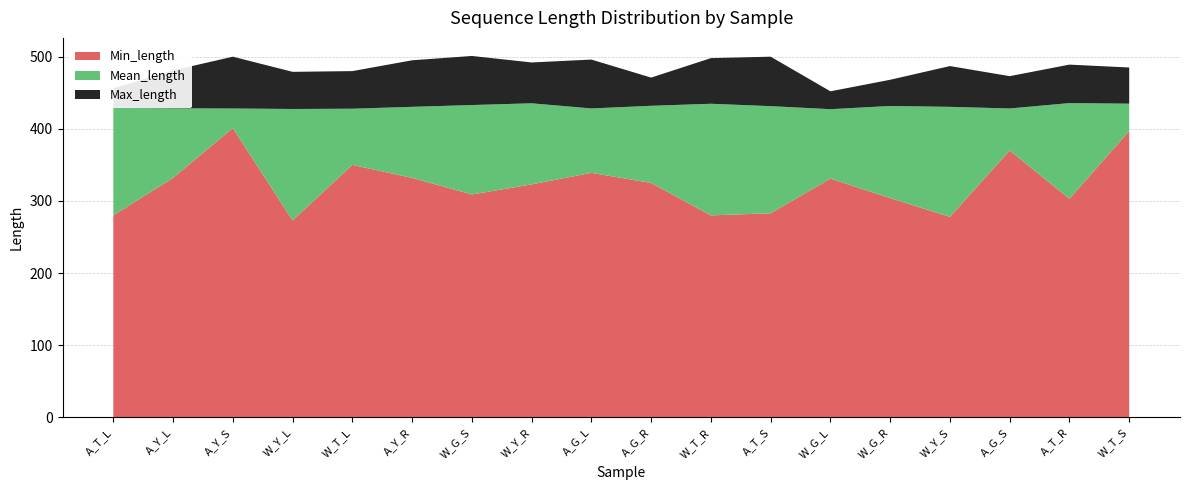

Reading right to left, extract all data points from this chart.

Min_length: W_T_S=397.0	A_T_R=303.0	A_G_S=370.0	W_Y_S=278.0	W_G_R=304.0	W_G_L=331.0	A_T_S=283.0	W_T_R=280.0	A_G_R=325.0	A_G_L=339.0	W_Y_R=323.0	W_G_S=309.0	A_Y_R=332.0	W_T_L=350.0	W_Y_L=273.0	A_Y_S=401.0	A_Y_L=332.0	A_T_L=280.0
Mean_length: W_T_S=434.9	A_T_R=435.7	A_G_S=428.2	W_Y_S=430.5	W_G_R=431.7	W_G_L=427.2	A_T_S=431.4	W_T_R=434.7	A_G_R=431.9	A_G_L=428.3	W_Y_R=435.4	W_G_S=433.0	A_Y_R=430.5	W_T_L=427.9	W_Y_L=427.5	A_Y_S=428.2	A_Y_L=428.4	A_T_L=429.4
Max_length: W_T_S=485.0	A_T_R=489.0	A_G_S=473.0	W_Y_S=487.0	W_G_R=468.0	W_G_L=452.0	A_T_S=500.0	W_T_R=498.0	A_G_R=471.0	A_G_L=496.0	W_Y_R=492.0	W_G_S=501.0	A_Y_R=495.0	W_T_L=480.0	W_Y_L=479.0	A_Y_S=500.0	A_Y_L=481.0	A_T_L=456.0